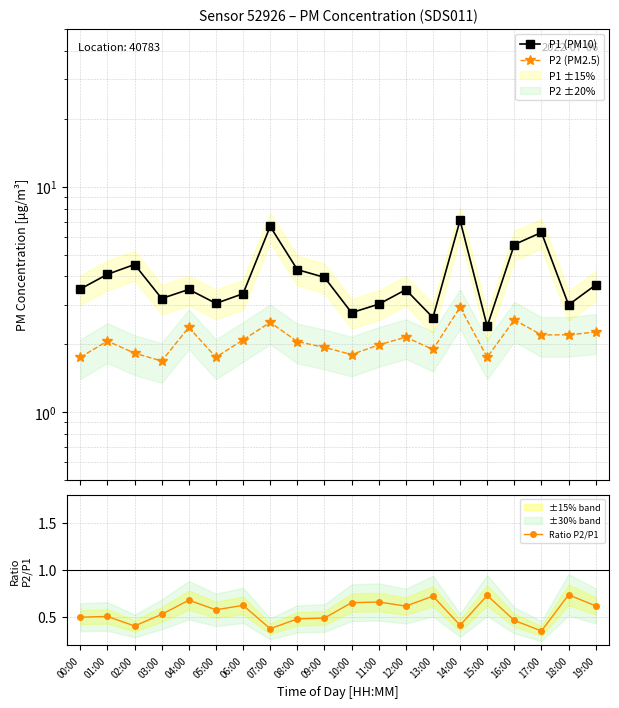

Is it true that Ratio P2/P1 equals 0.2 at 13:00?

False